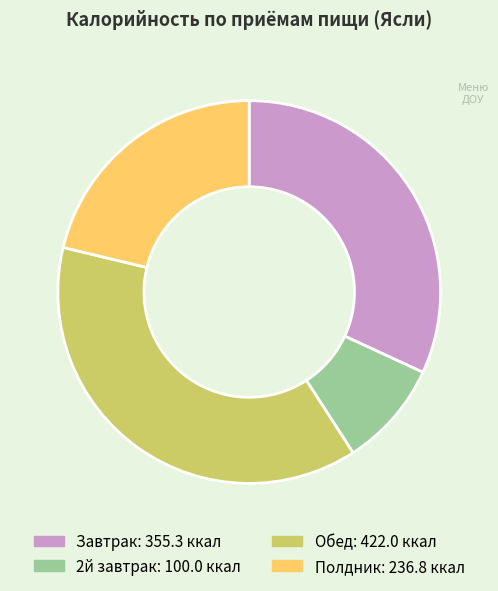

Rank the categories by value from highest to lowest.

Обед, Завтрак, Полдник, 2й завтрак